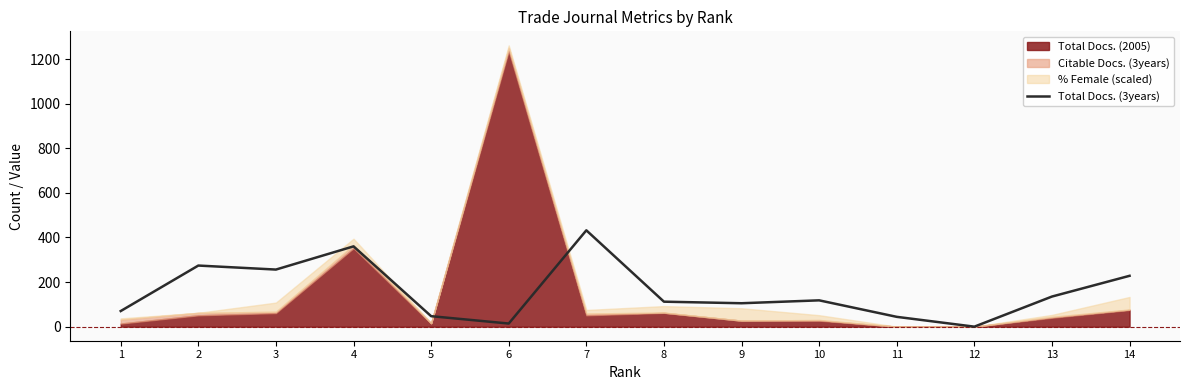

The value at 10 is 50. True or false?

False